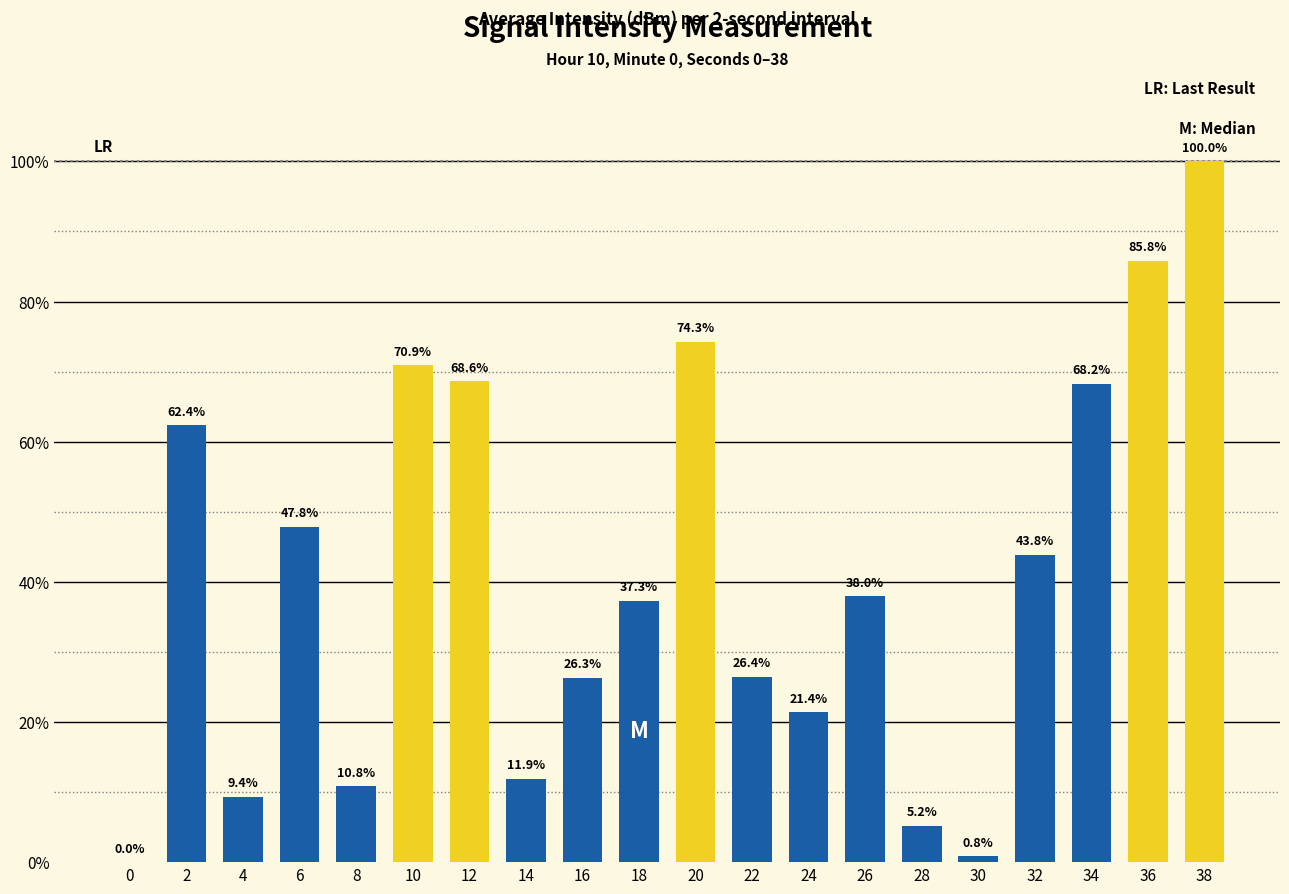

Reading right to left, extract all data points from this chart.

38=100.0	36=85.8	34=68.2	32=43.8	30=0.8	28=5.2	26=38.0	24=21.4	22=26.4	20=74.3	18=37.3	16=26.3	14=11.9	12=68.6	10=70.9	8=10.8	6=47.8	4=9.4	2=62.4	0=0.0